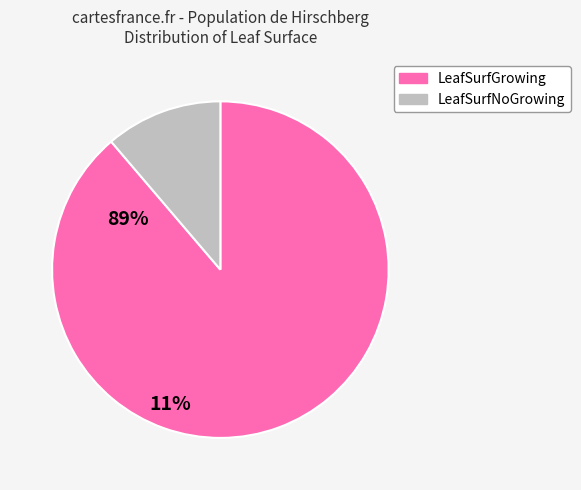

Which slice is the smallest?

LeafSurfNoGrowing